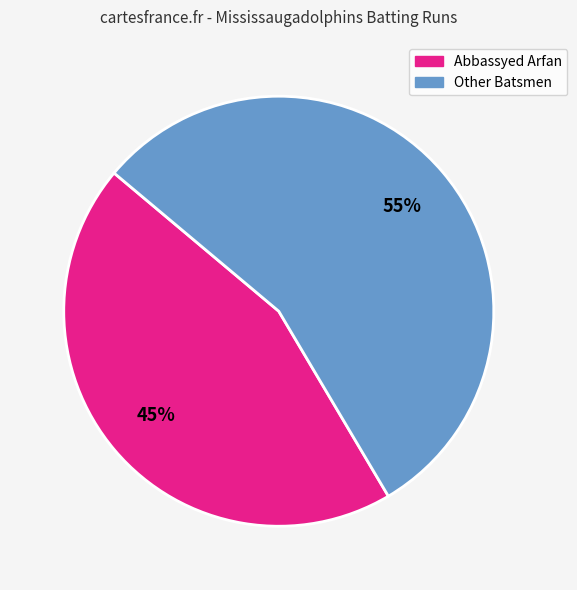

Is there a majority slice in this chart?

Yes